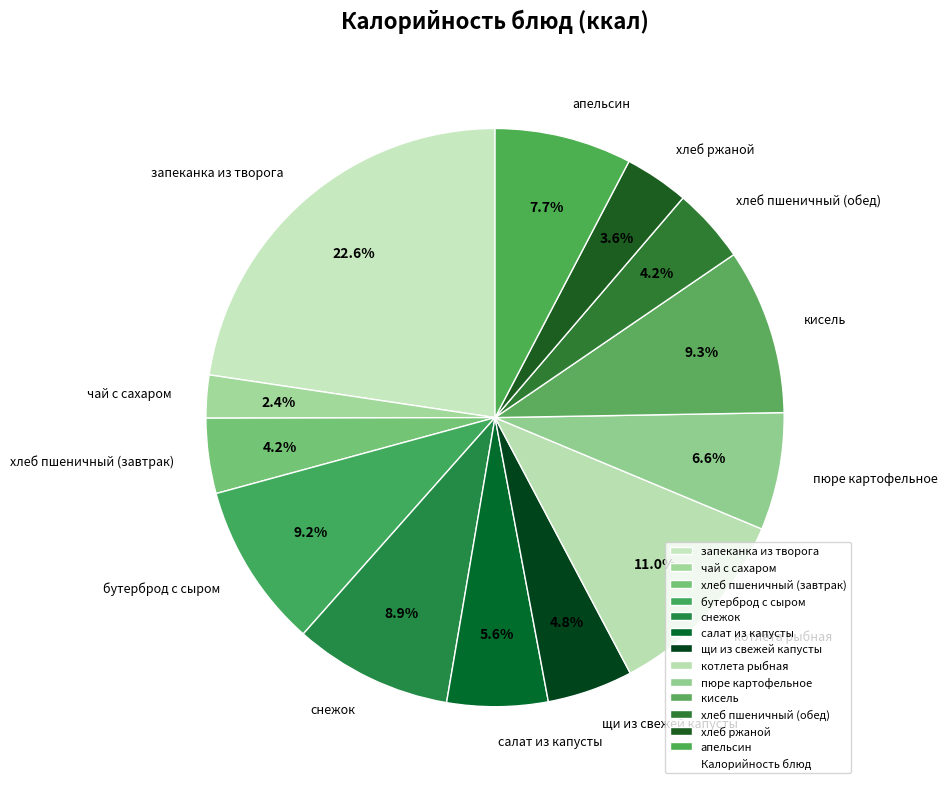

What percentage is the котлета рыбная slice, to the nearest percent?

11%